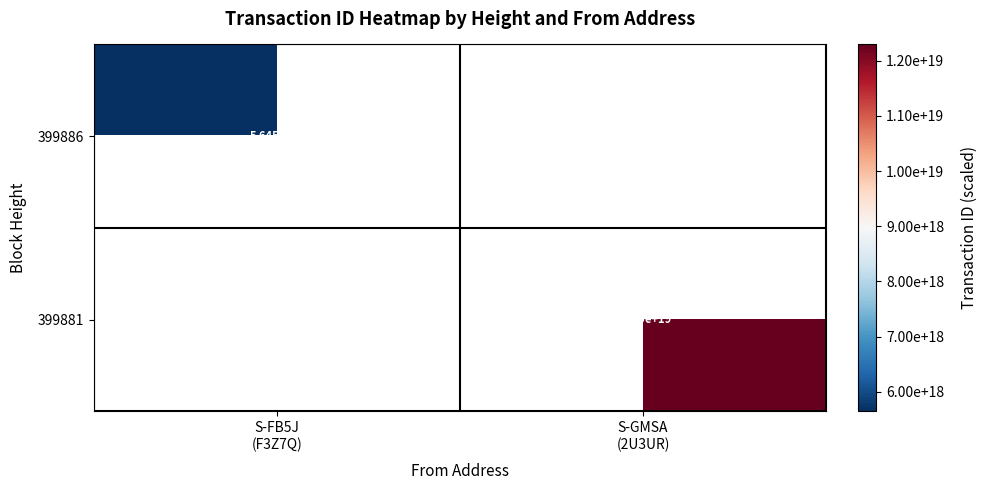

What is the maximum value shown in the chart?

12293747617141745664.0